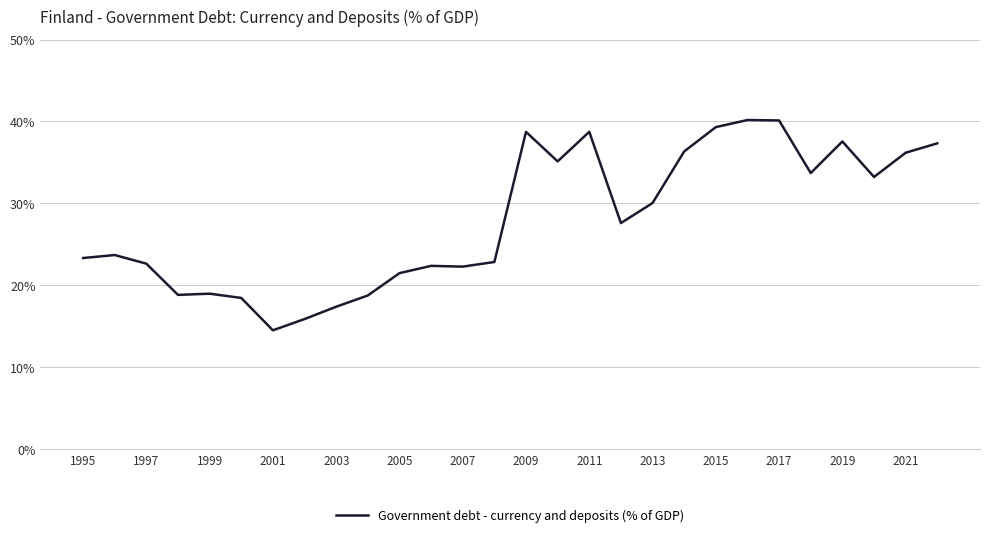

What is the difference between the maximum and minimum values?

25.7